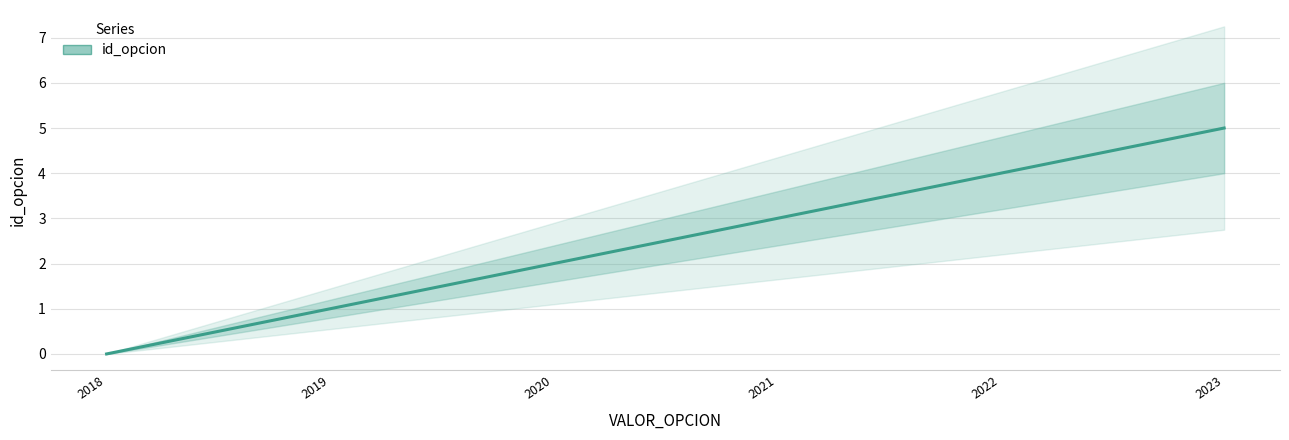

Reading left to right, extract all data points from this chart.

2018=0	2019=1	2020=2	2021=3	2022=4	2023=5